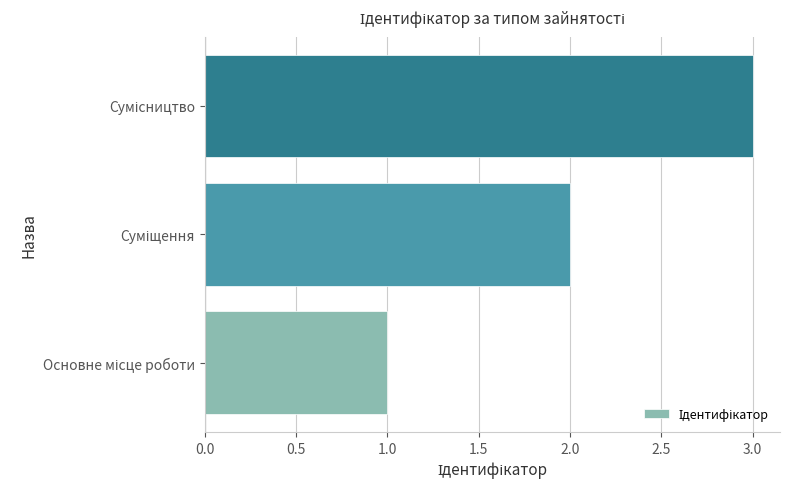

What is the maximum value shown in the chart?

3